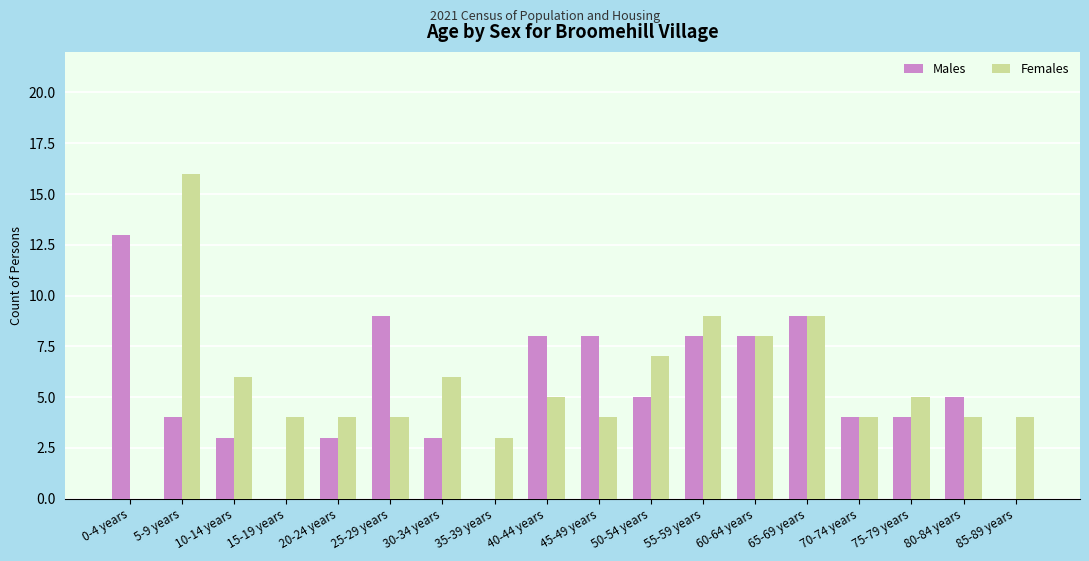

What is the sum of all Males values?

94